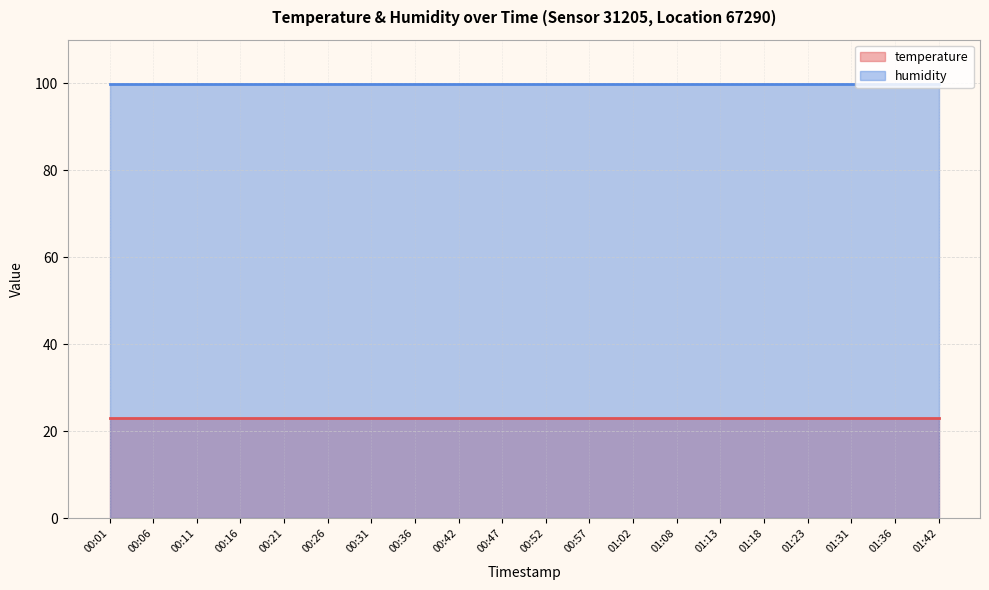

True or false: temperature and humidity cross at least once.

False